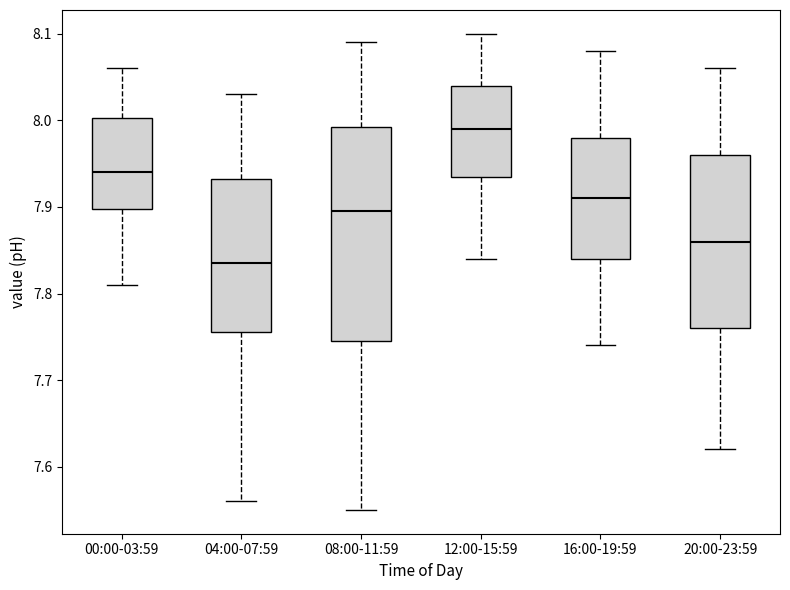

Reading left to right, read every box against the y-axis: the position of its median line, the range the box covers, and the ends of its whiskers. The values are not printed on the chart, so give them approximately, as read against the axis.

00:00-03:59: median 7.94, box 7.90 to 8.00, whiskers 7.81 to 8.06
04:00-07:59: median 7.84, box 7.76 to 7.93, whiskers 7.56 to 8.03
08:00-11:59: median 7.90, box 7.75 to 7.99, whiskers 7.55 to 8.09
12:00-15:59: median 7.99, box 7.94 to 8.04, whiskers 7.84 to 8.10
16:00-19:59: median 7.91, box 7.84 to 7.98, whiskers 7.74 to 8.08
20:00-23:59: median 7.86, box 7.76 to 7.96, whiskers 7.62 to 8.06